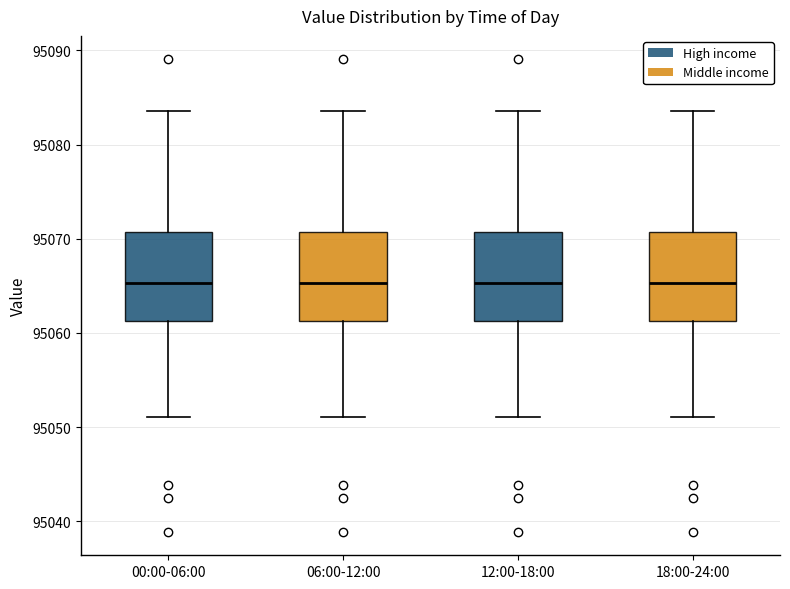

Where is the upper edge of the box for 12:00-18:00 on the y-axis? The values are not printed on the chart, so give them approximately, as read against the axis.

95071